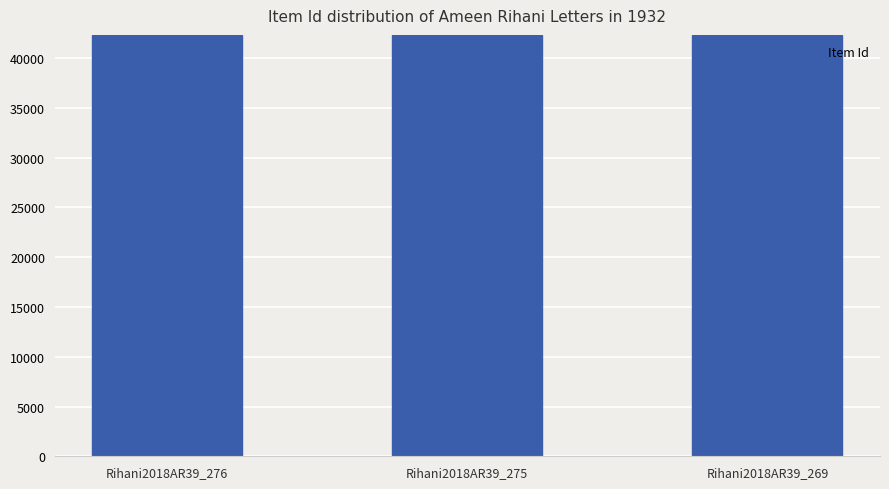

What is the value of the 1st bar from the left?

42321